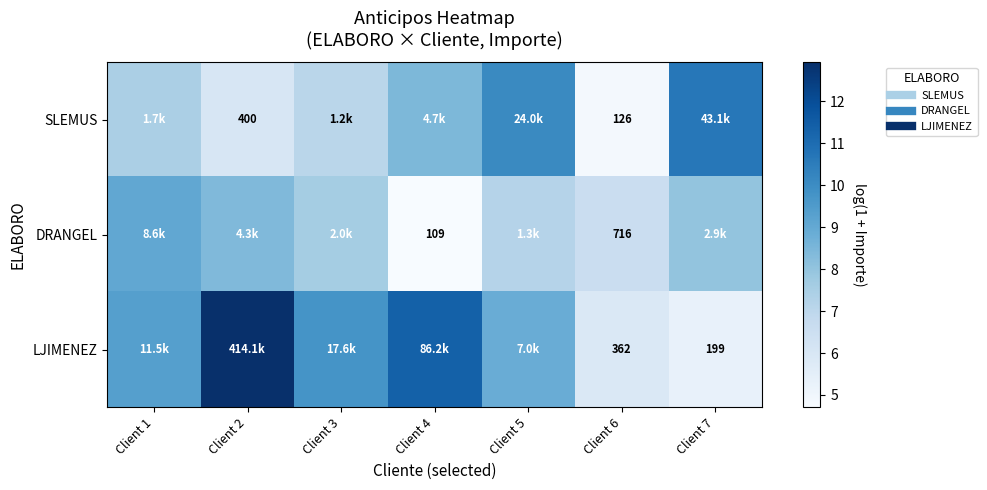

List the series in order of their peak value, lowest first.

DRANGEL, SLEMUS, LJIMENEZ